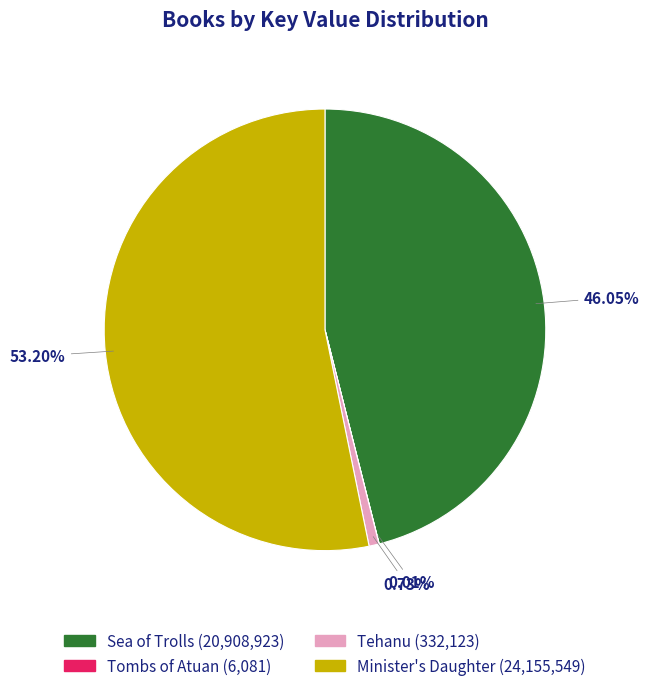

Which category has the biggest portion of the pie?

Minister's Daughter